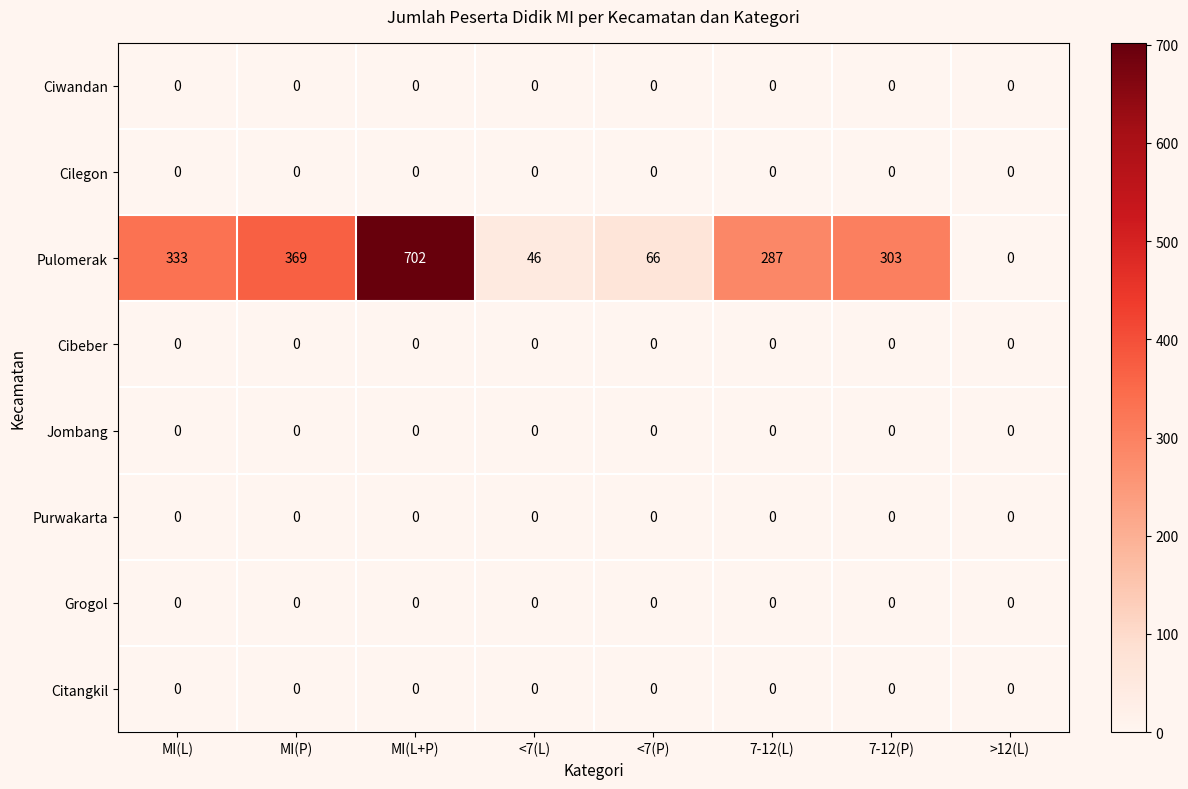

Which label corresponds to the largest value in the chart?

MI(L+P)